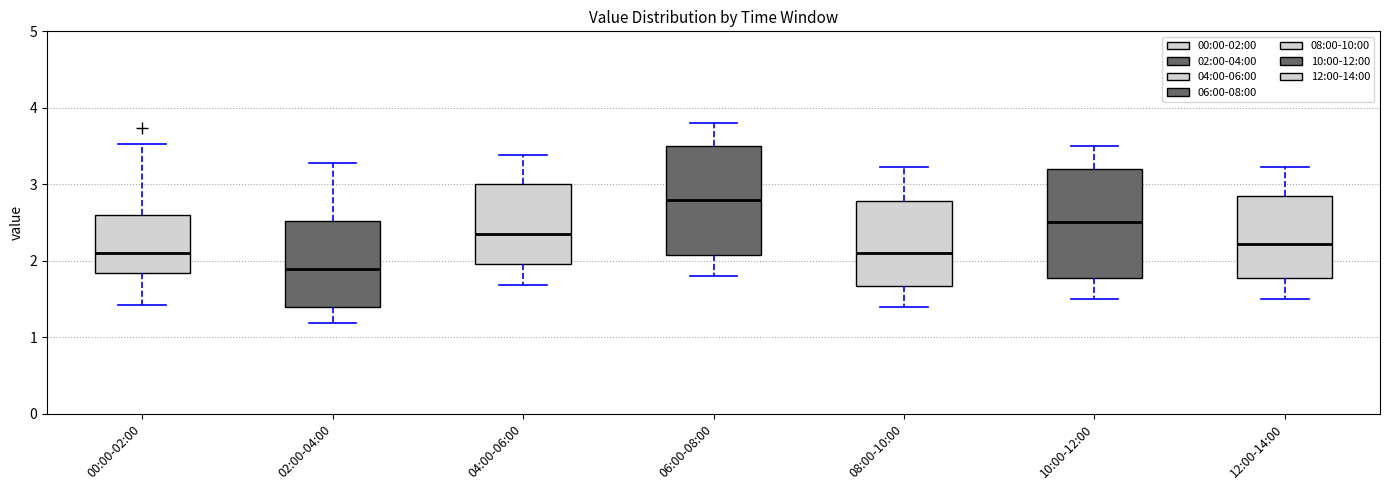

Which box's median line is the highest?

06:00-08:00